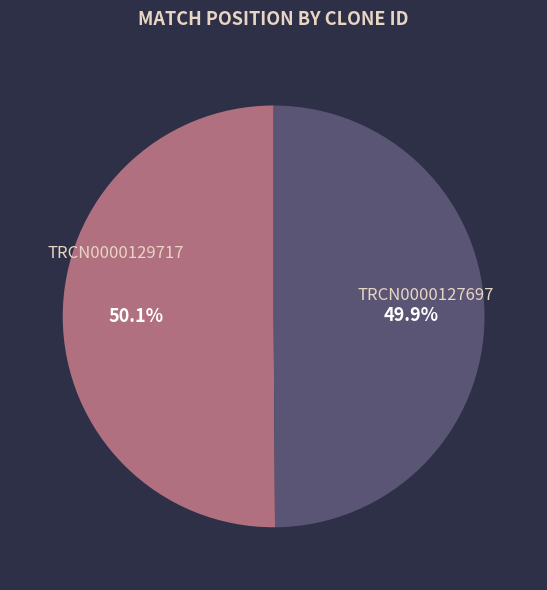

Do TRCN0000129717 and TRCN0000127697 together represent more than half of the pie?

Yes